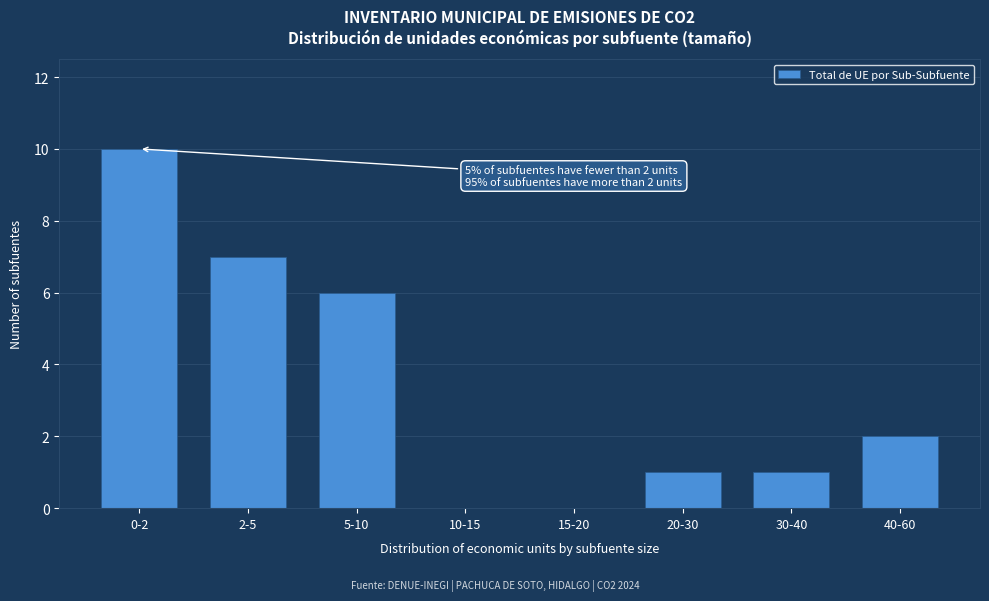

Reading left to right, what are all the values shown in this chart?

0-2=10	2-5=7	5-10=6	10-15=0	15-20=0	20-30=1	30-40=1	40-60=2